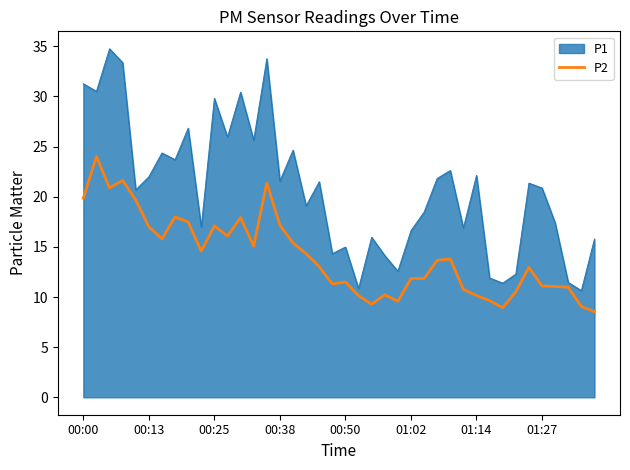

Rank the series by their average value, from highest to lowest.

P1, P2